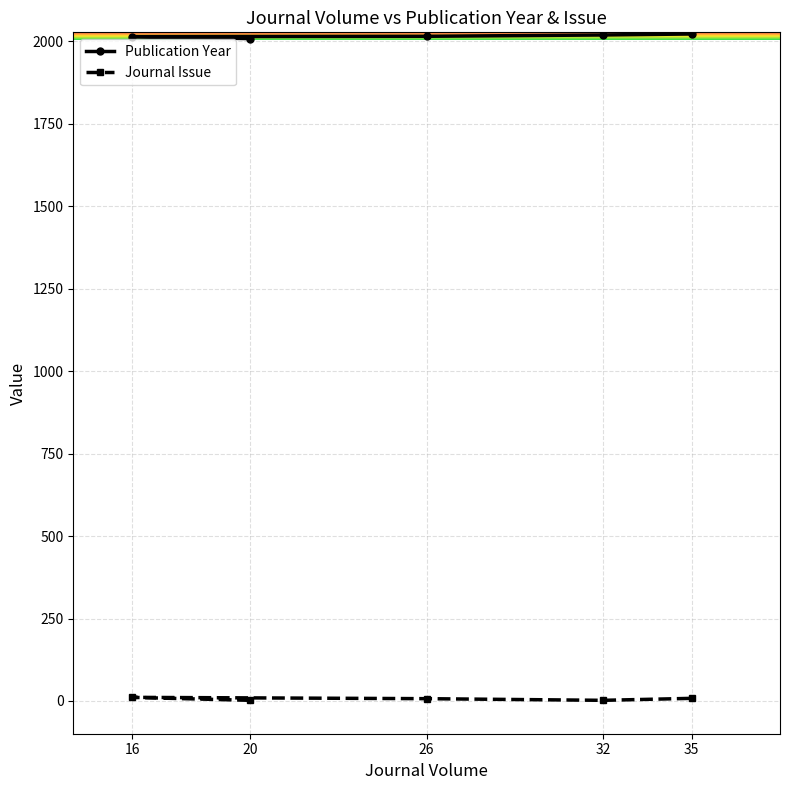

What is the difference between the highest and lowest values at 35?

2014